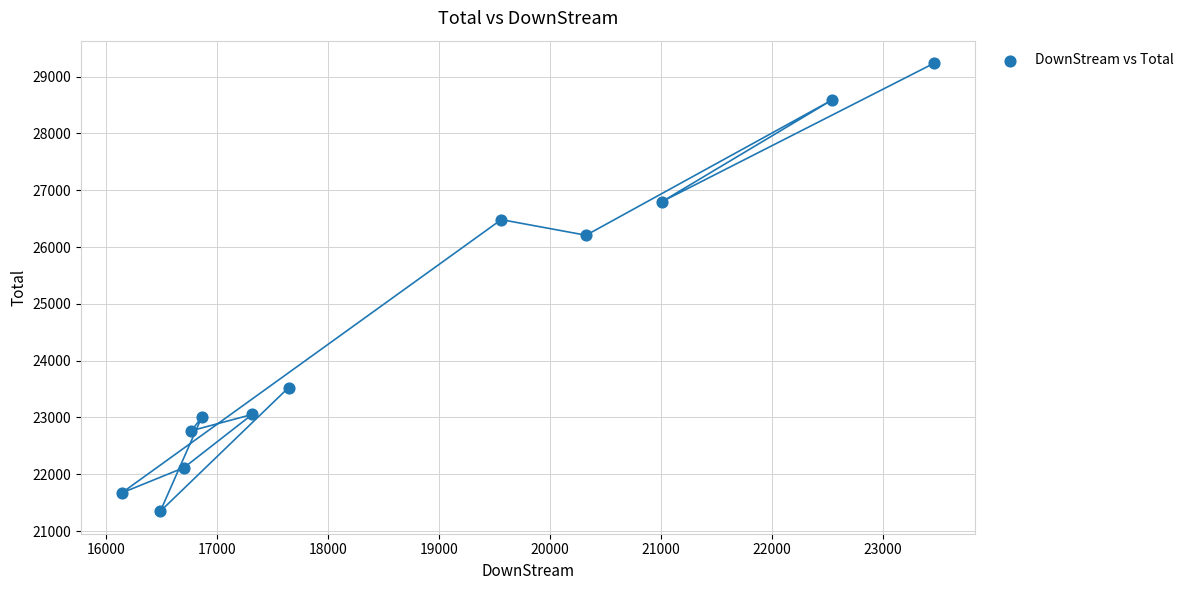

What Y value in the scatter plot is closest to 25293?

26208.0